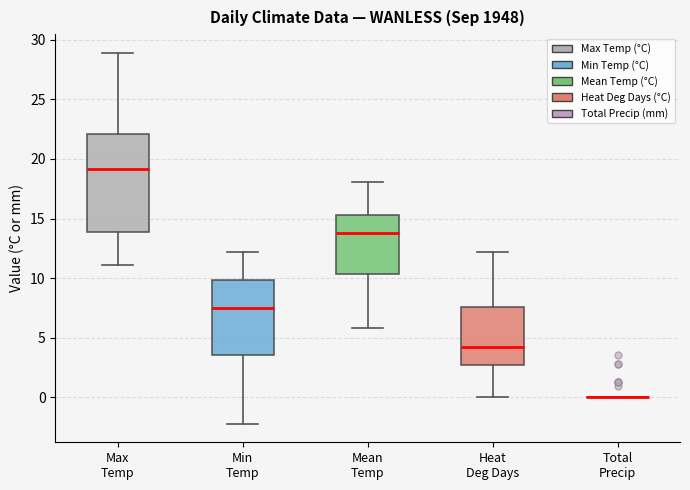

Which box is the tallest, from its lower edge to its upper edge?

Max Temp